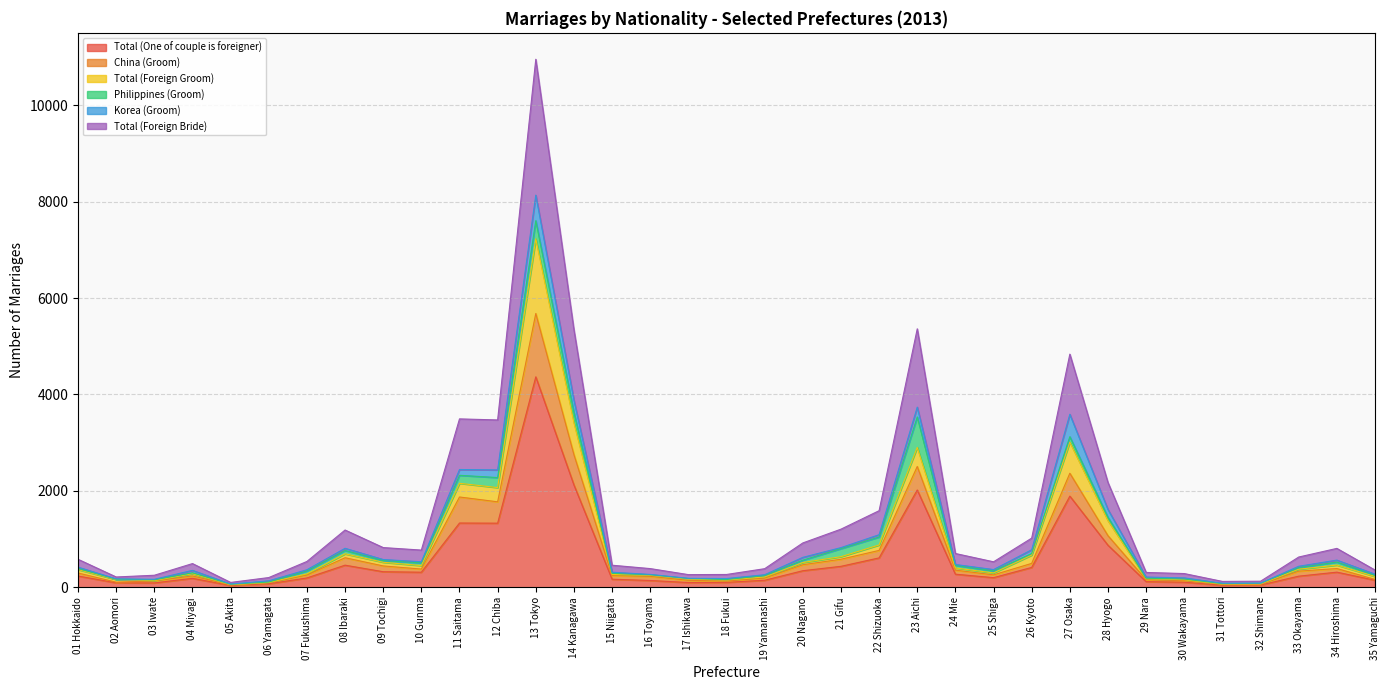

What is the value of the Total (One of couple is foreigner) point at the 3rd from the left?

92